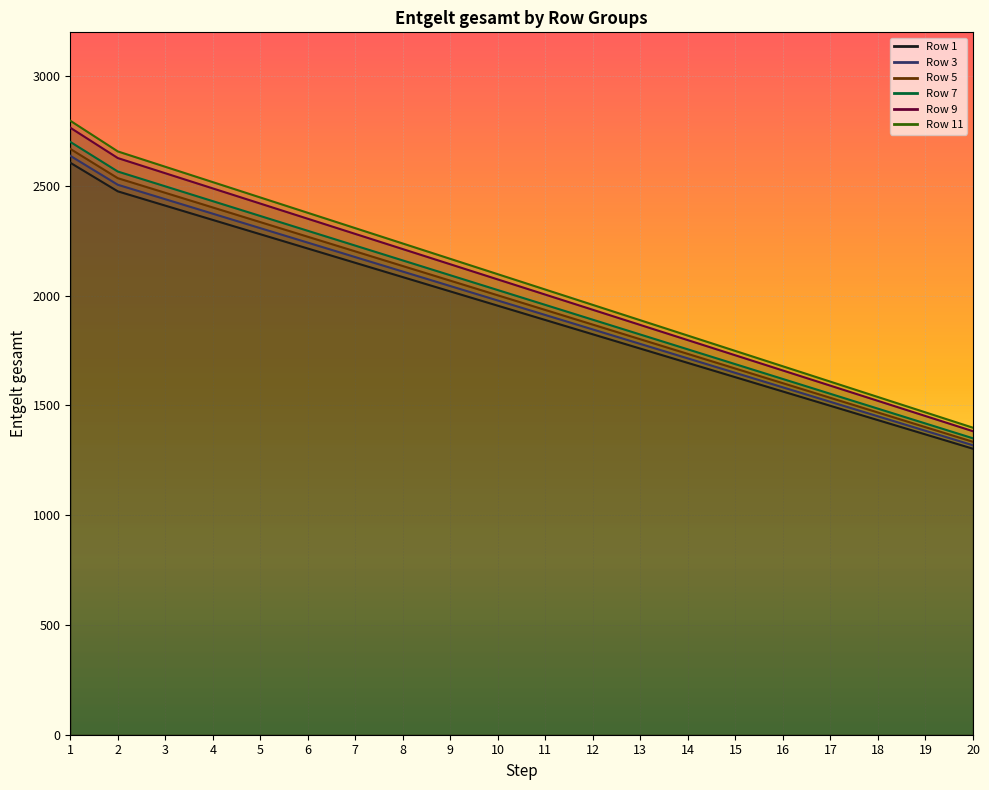

True or false: Entgelt gesamt (row 9) has more than 2 points higher than both neighbors.

False